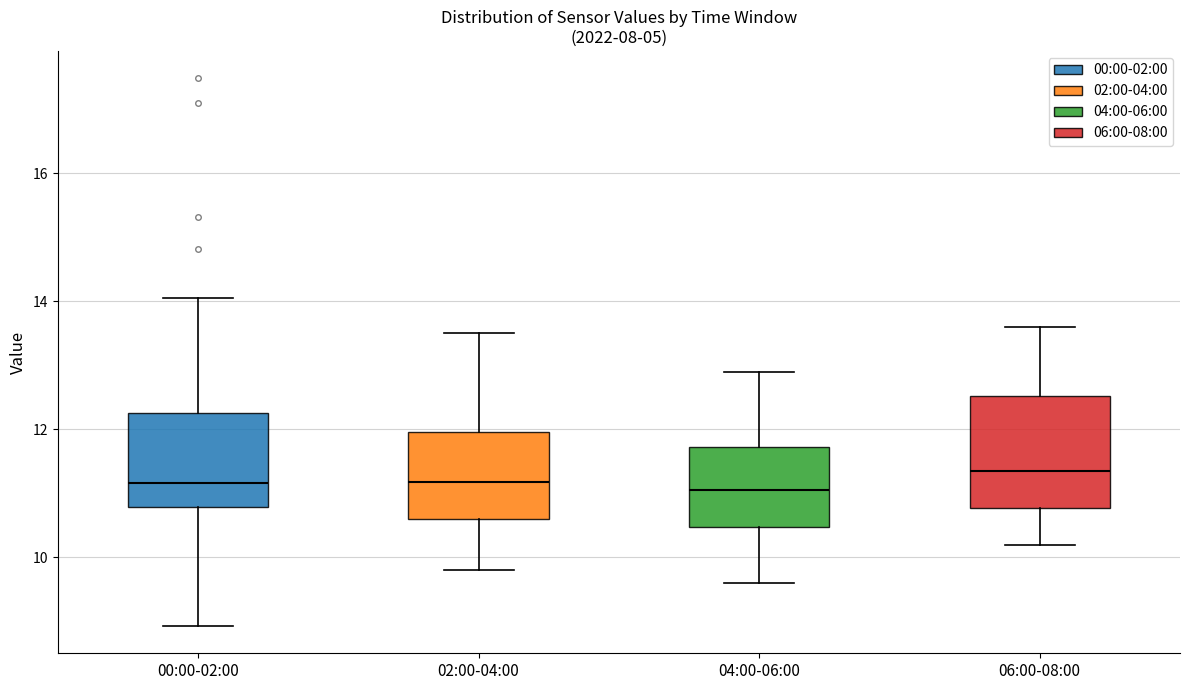

Reading left to right, read every box against the y-axis: the position of its median line, the range the box covers, and the ends of its whiskers. The values are not printed on the chart, so give them approximately, as read against the axis.

00:00-02:00: median 11.2, box 10.8 to 12.2, whiskers 9.0 to 14.0
02:00-04:00: median 11.2, box 10.6 to 12.0, whiskers 9.8 to 13.6
04:00-06:00: median 11.0, box 10.4 to 11.8, whiskers 9.6 to 13.0
06:00-08:00: median 11.4, box 10.8 to 12.6, whiskers 10.2 to 13.6